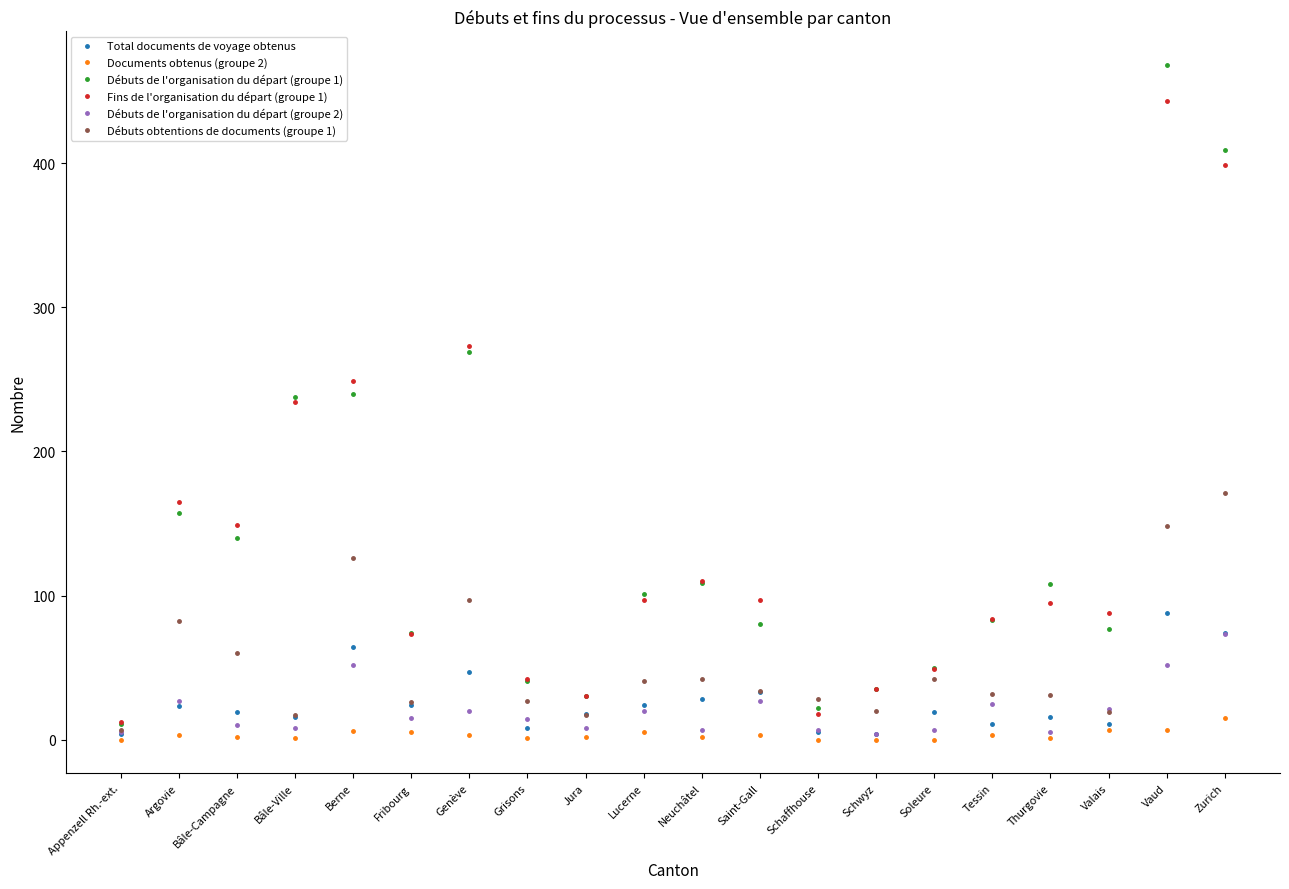

Is it true that Débuts obtentions de documents (groupe 1) equals 60 at Bâle-Campagne?

True